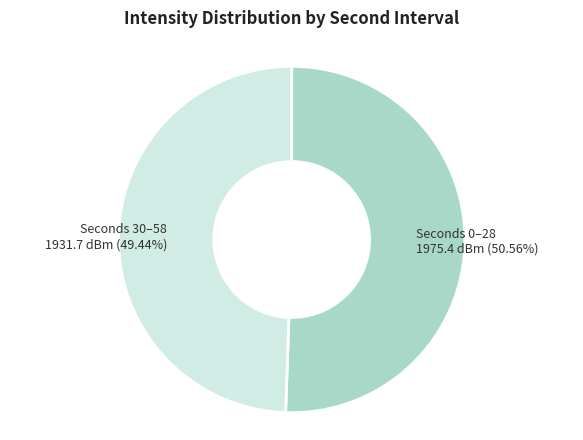

How many slices are in this pie chart?

2